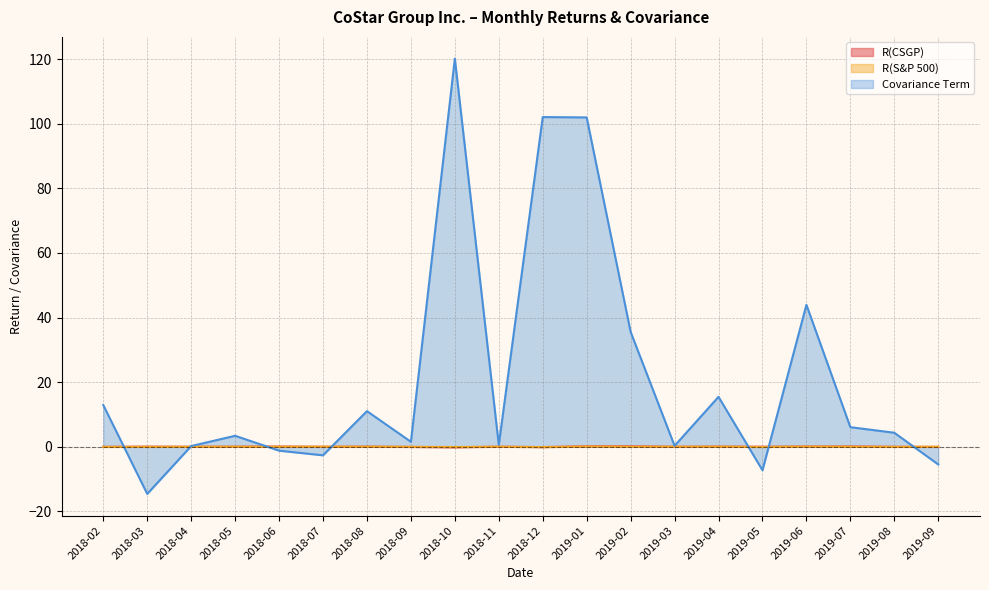

Where do Covariance Term and R(S&P 500) first cross each other?

2018-02 and 2018-03